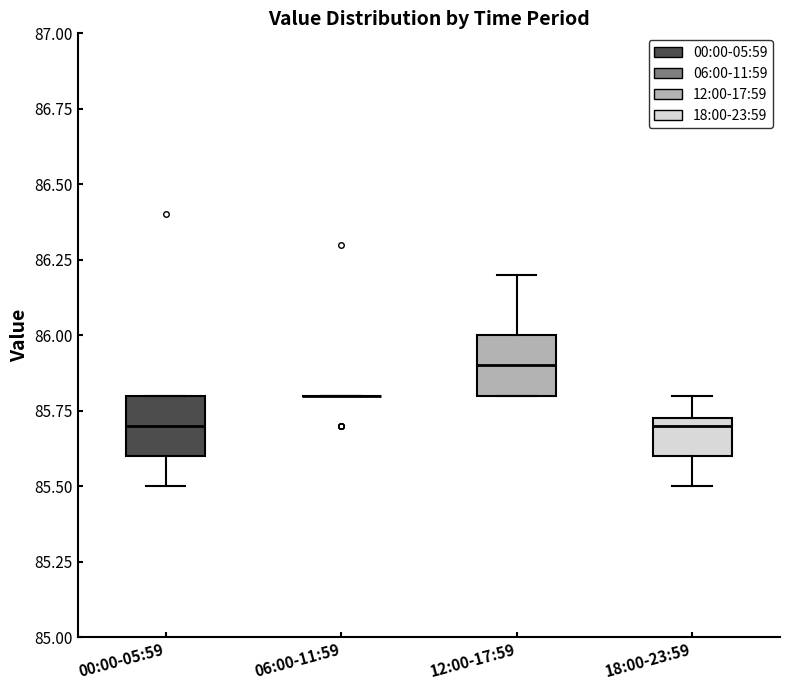

Reading left to right, read every box against the y-axis: the position of its median line, the range the box covers, and the ends of its whiskers. The values are not printed on the chart, so give them approximately, as read against the axis.

00:00-05:59: median 85.70, box 85.60 to 85.80, whiskers 85.50 to 85.80
06:00-11:59: box collapsed to a line at 85.80, whiskers 85.80 to 85.80
12:00-17:59: median 85.90, box 85.80 to 86.00, whiskers 85.80 to 86.20
18:00-23:59: median 85.70, box 85.60 to 85.75, whiskers 85.50 to 85.80